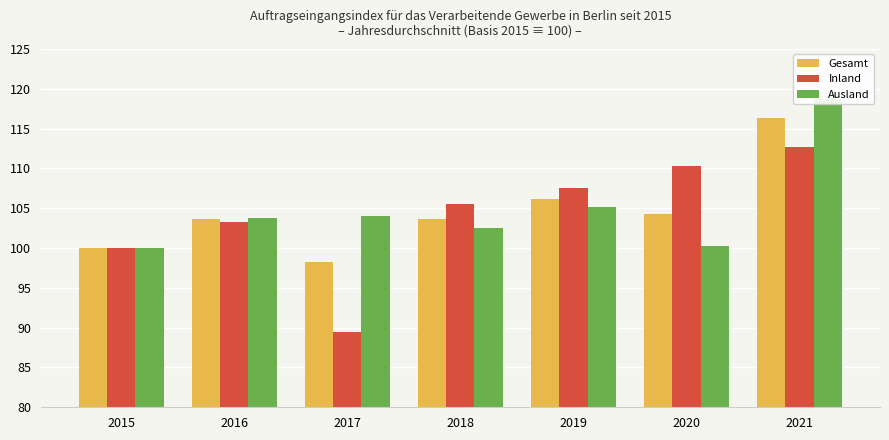

Reading left to right, transcribe all the data shown in this chart.

Gesamt: 100.0	103.6	98.2	103.7	106.1	104.3	116.3
Inland: 100.0	103.3	89.4	105.5	107.5	110.3	112.7
Ausland: 100.0	103.8	104.0	102.5	105.2	100.3	118.7